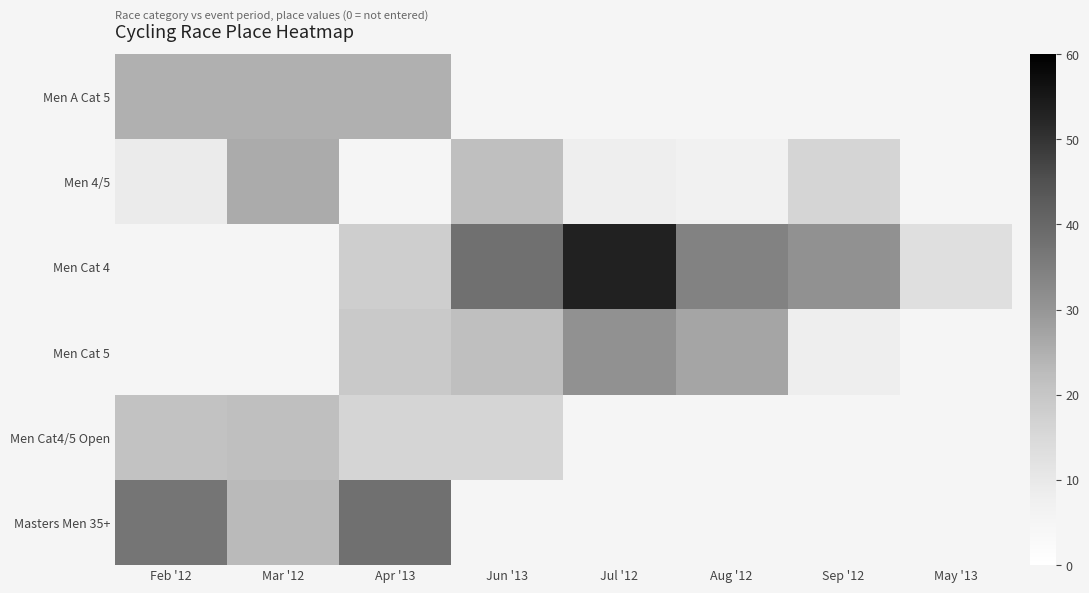

At which category is the sum across all series the highest?

Apr '13